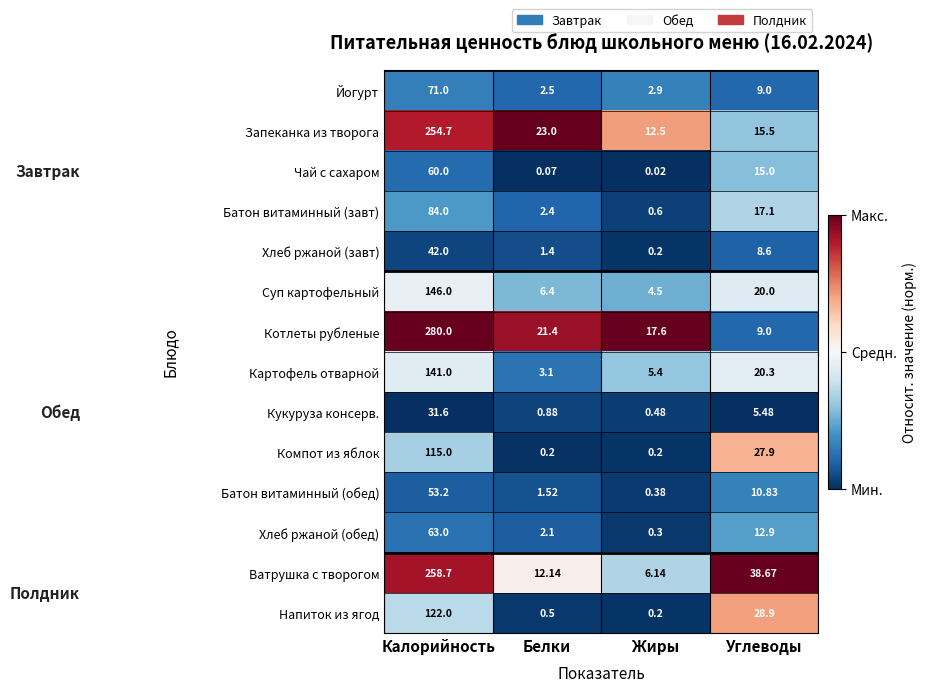

List the series in order of their peak value, highest first.

Котлеты рубленые, Ватрушка с творогом, Запеканка из творога, Суп картофельный, Картофель отварной, Напиток из ягод, Компот из яблок, Батон витаминный (завт), Йогурт, Хлеб ржаной (обед), Чай с сахаром, Батон витаминный (обед), Хлеб ржаной (завт), Кукуруза консерв.